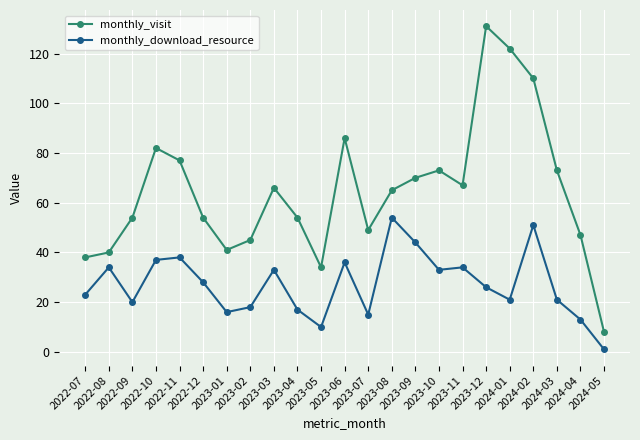

What is the difference between the monthly_download_resource values at 2024-04 and 2024-02?

38